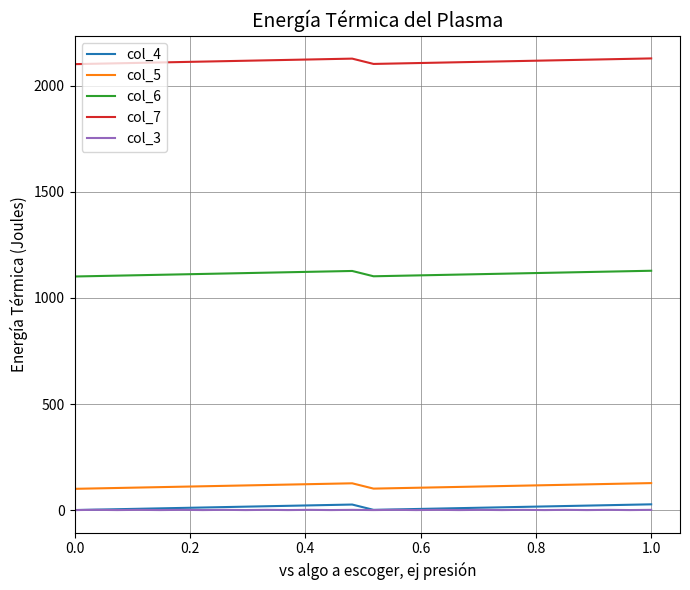

Which series has the largest total across all categories?

col_7